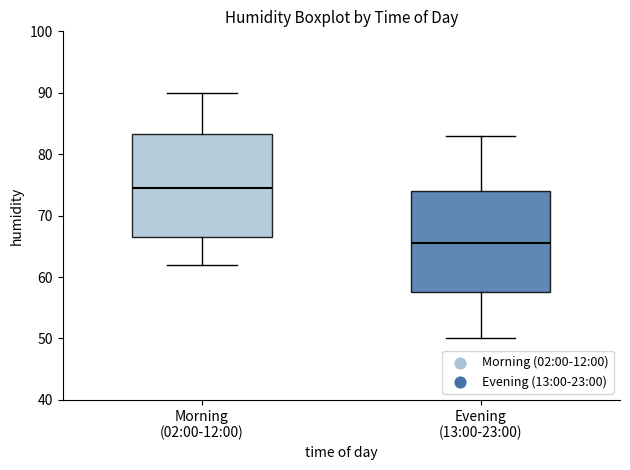

Reading left to right, transcribe this box plot: for each box, give where its median line is, the range the box spans, and where its two whiskers end, as read against the y-axis. The values are not printed on the chart, so give them approximately, as read against the axis.

Morning (02:00-12:00): median 75, box 67 to 83, whiskers 62 to 90
Evening (13:00-23:00): median 66, box 58 to 74, whiskers 50 to 83